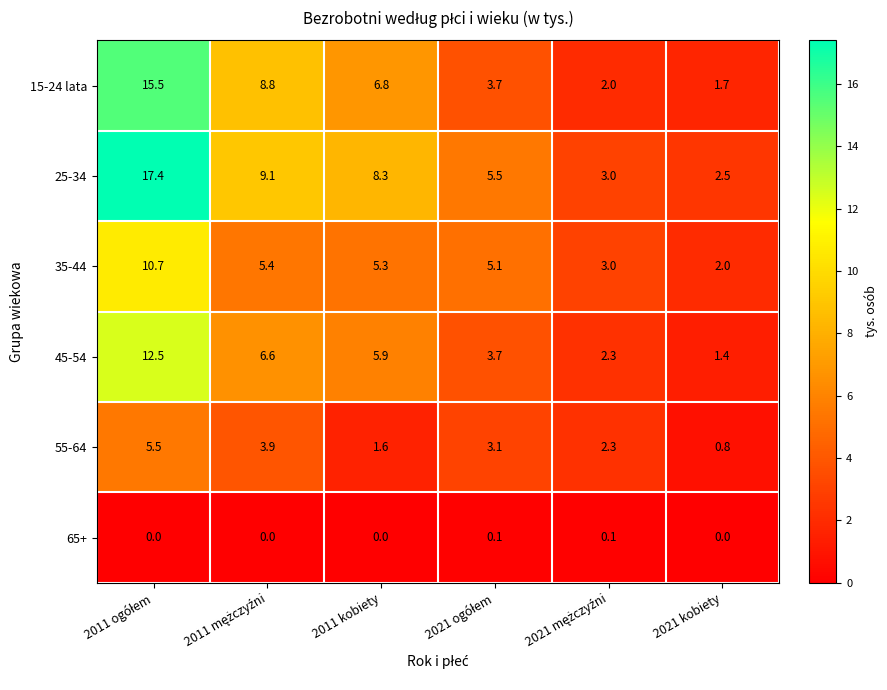

How many series are shown in this chart?

6